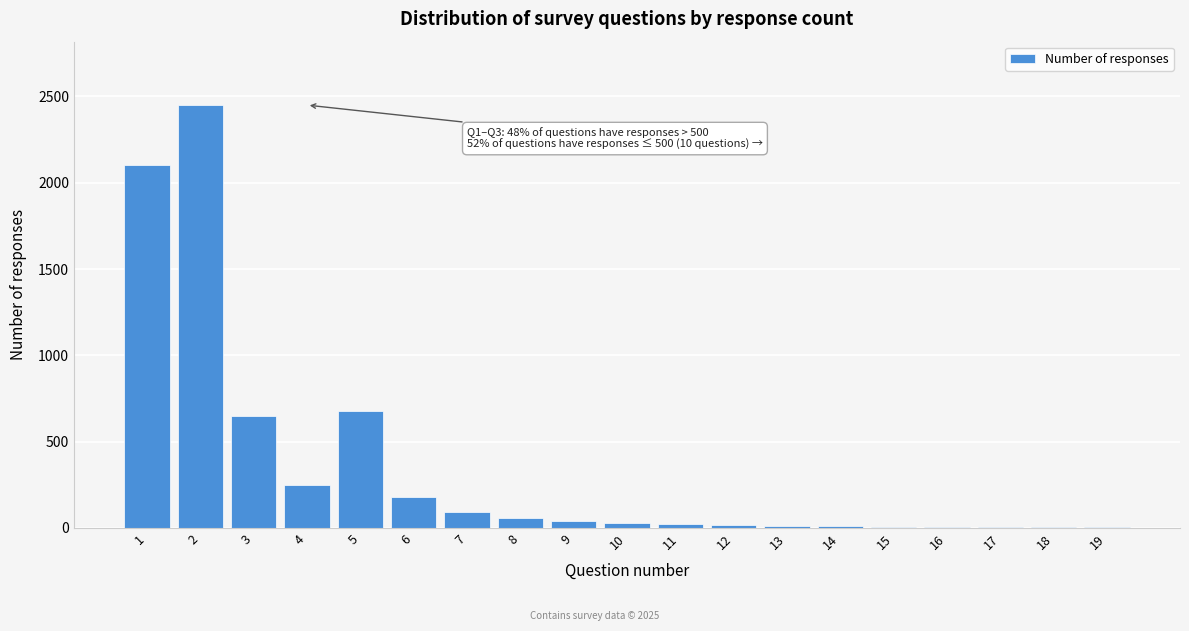

What is the sum of all values?

6613